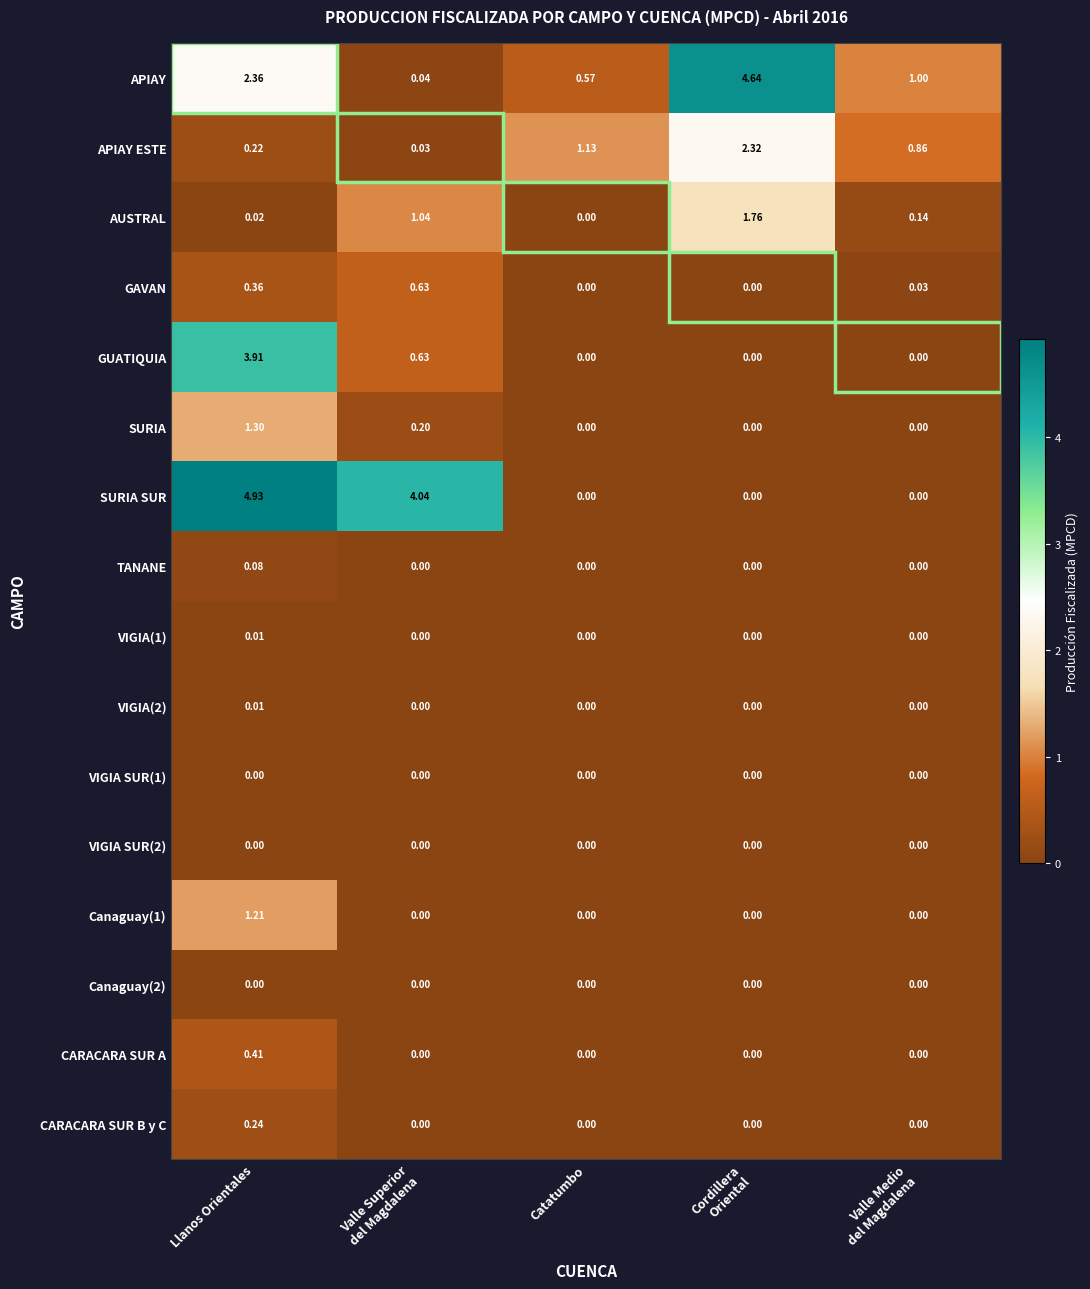

Which label corresponds to the largest value in the chart?

Llanos Orientales